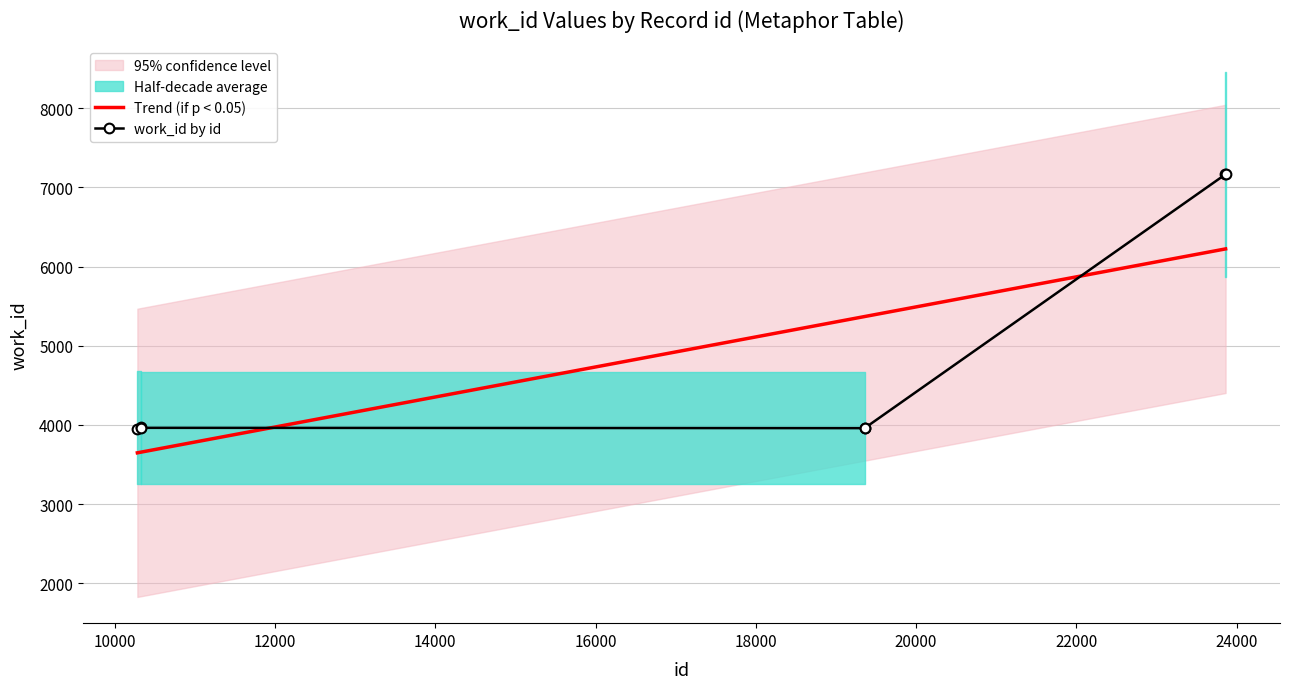

What is the minimum value for work_id by id?

3954.0